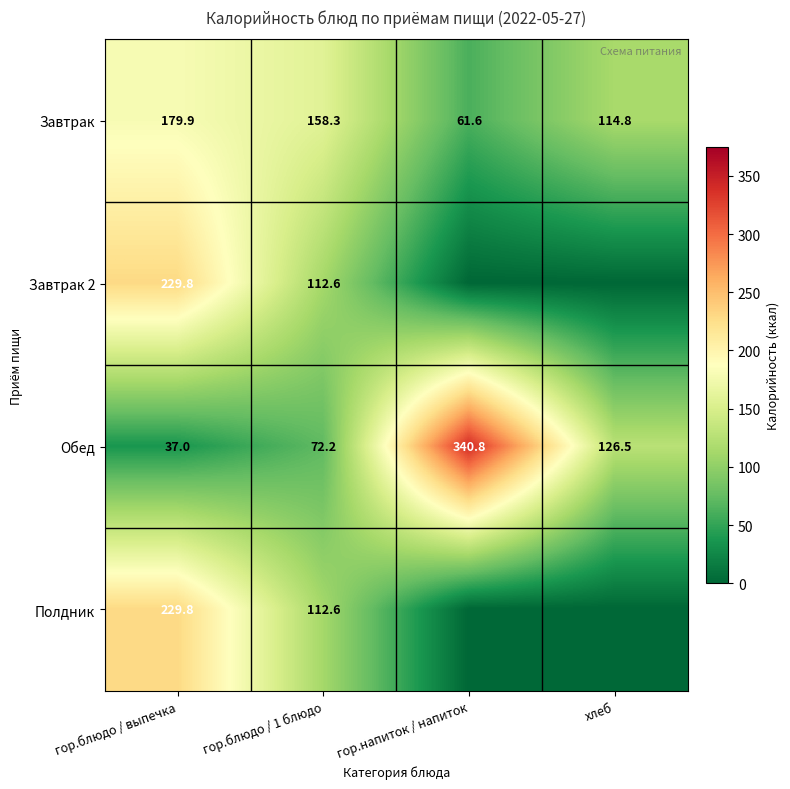

How many categories are shown in the chart?

4